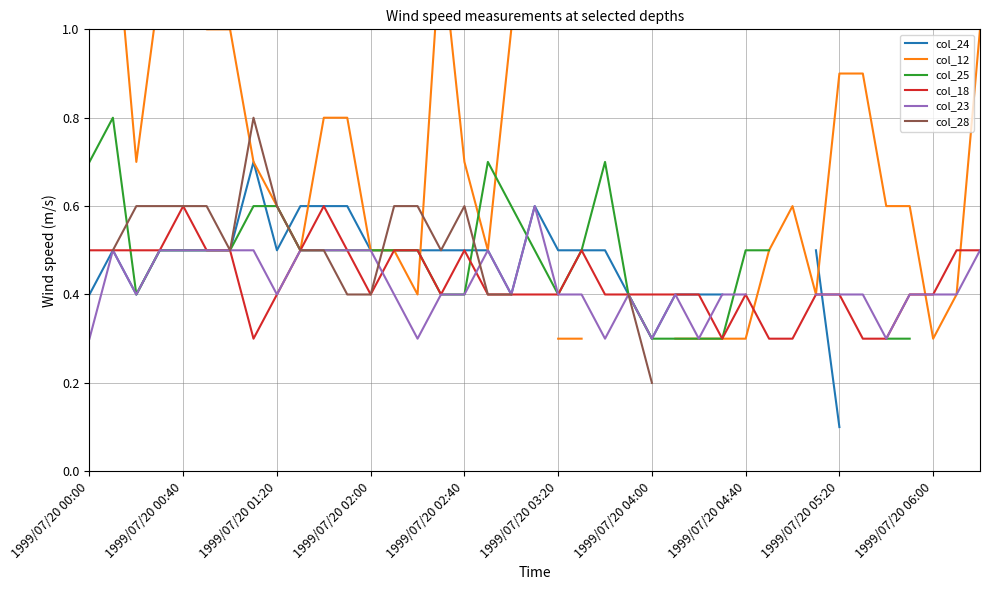

The col_23 series shows 0.5 at 17. True or false?

True